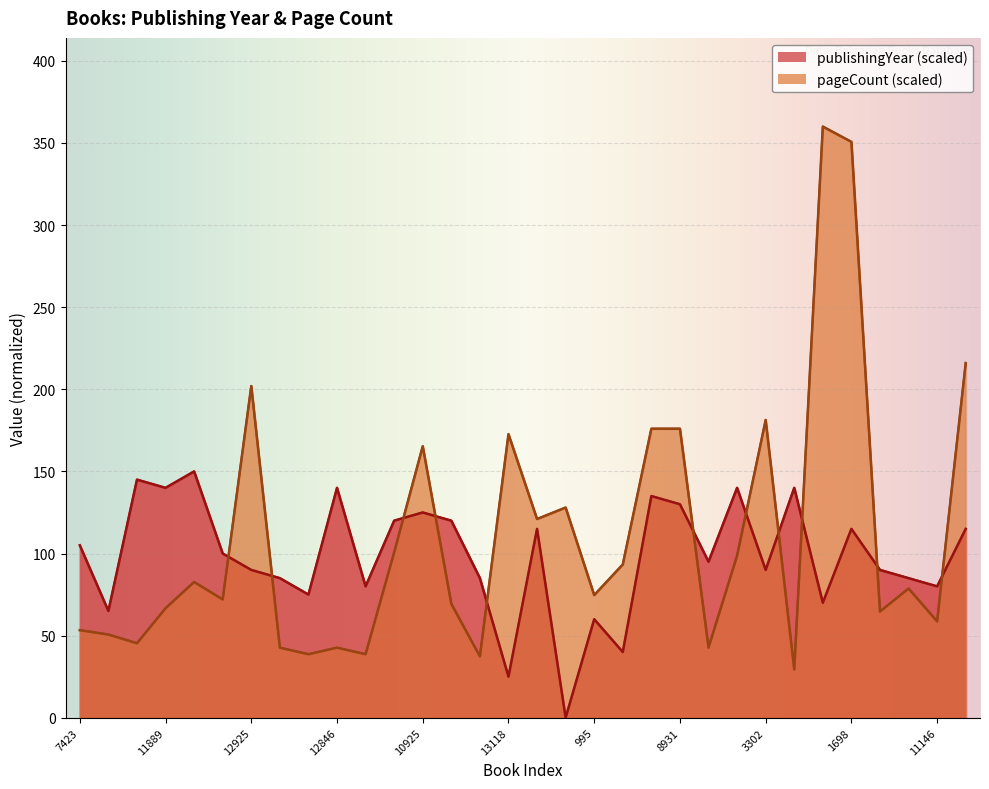

Between which two adjacent categories do pageCount and publishingYear first intersect?

12205 and 12925